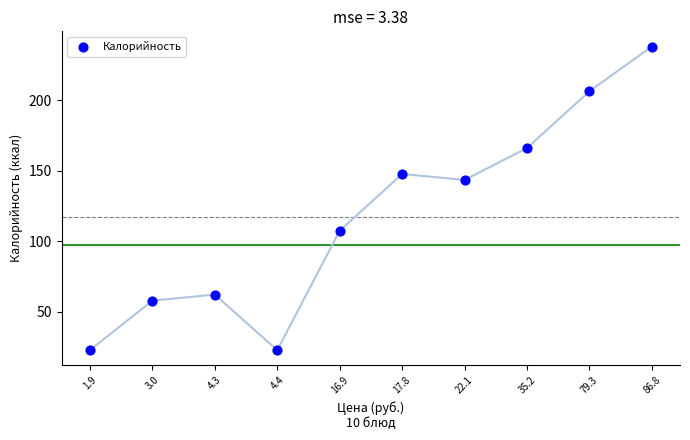

What is the range of Y values (max minus min)?

215.3